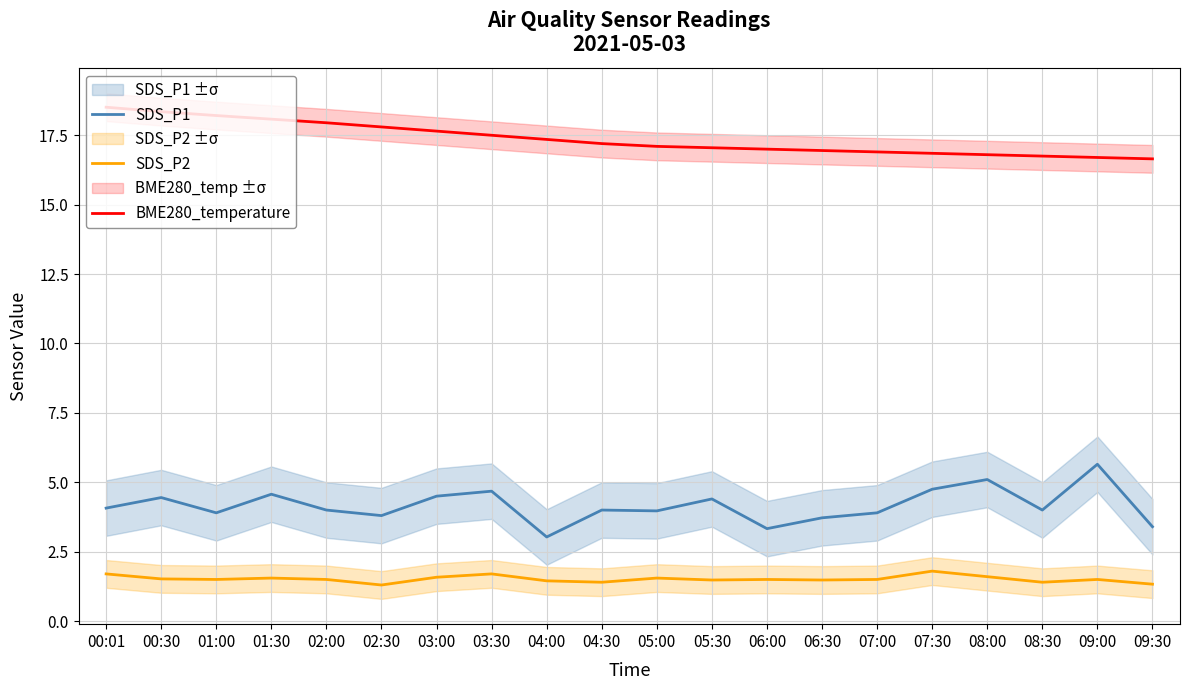

Reading right to left, list all the values displayed in this chart.

SDS_P1: 09:30=3.4	09:00=5.7	08:30=4.0	08:00=5.1	07:30=4.8	07:00=3.9	06:30=3.7	06:00=3.3	05:30=4.4	05:00=4.0	04:30=4.0	04:00=3.0	03:30=4.7	03:00=4.5	02:30=3.8	02:00=4.0	01:30=4.6	01:00=3.9	00:30=4.5	00:01=4.1
SDS_P2: 09:30=1.3	09:00=1.5	08:30=1.4	08:00=1.6	07:30=1.8	07:00=1.5	06:30=1.5	06:00=1.5	05:30=1.5	05:00=1.6	04:30=1.4	04:00=1.4	03:30=1.7	03:00=1.6	02:30=1.3	02:00=1.5	01:30=1.6	01:00=1.5	00:30=1.5	00:01=1.7
BME280_temperature: 09:30=16.6	09:00=16.7	08:30=16.8	08:00=16.8	07:30=16.9	07:00=16.9	06:30=16.9	06:00=17.0	05:30=17.1	05:00=17.1	04:30=17.2	04:00=17.4	03:30=17.5	03:00=17.6	02:30=17.8	02:00=17.9	01:30=18.1	01:00=18.2	00:30=18.4	00:01=18.5